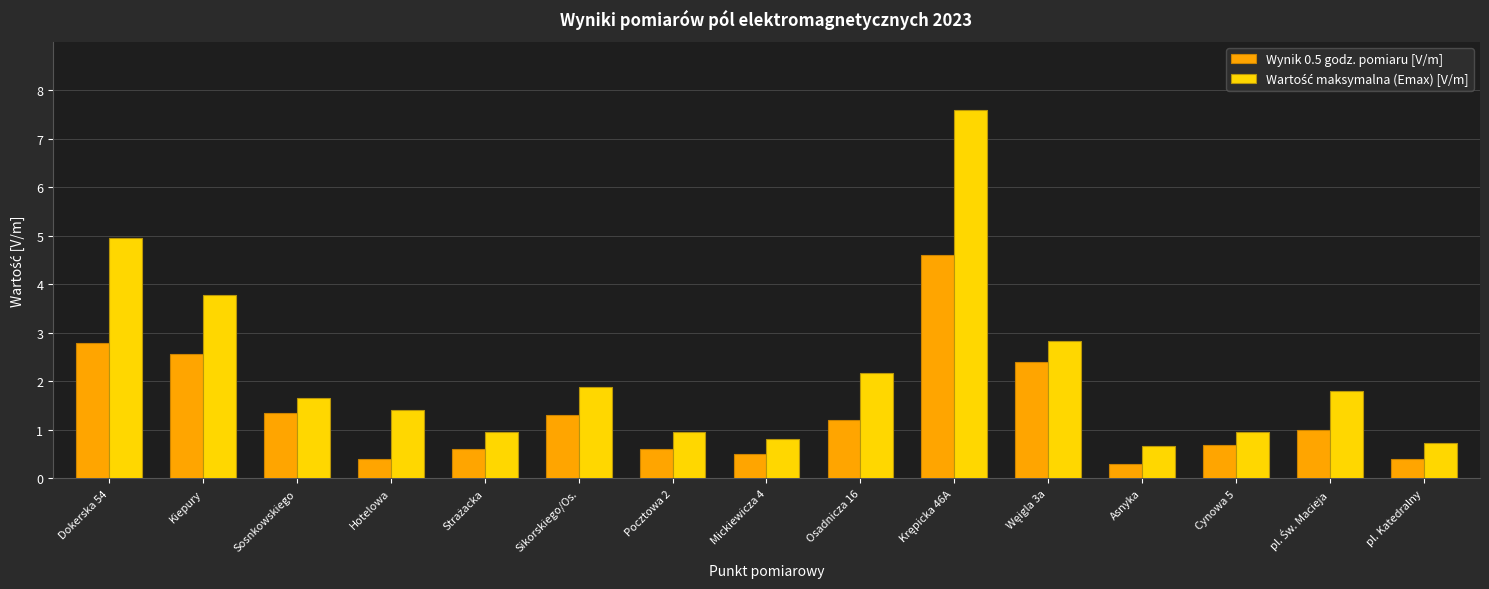

What is the minimum value for Wynik 0.5 godz. pomiaru [V/m]?

0.3